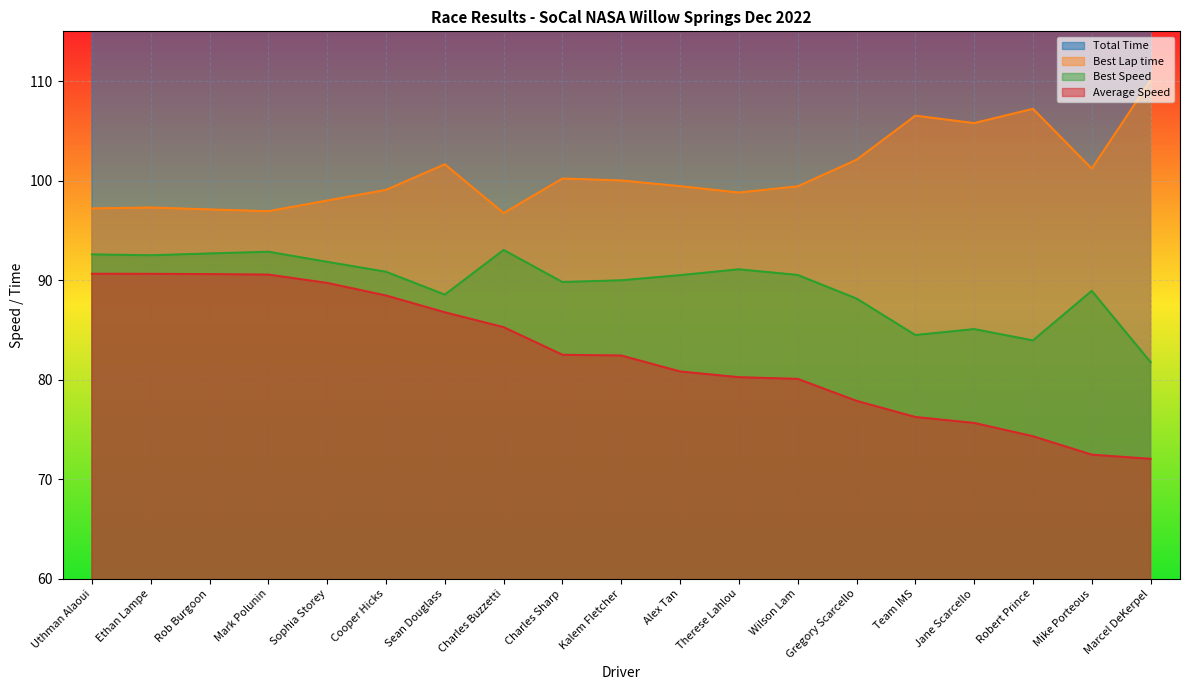

Which has a higher value, Wilson Lam or Alex Tan?

Wilson Lam